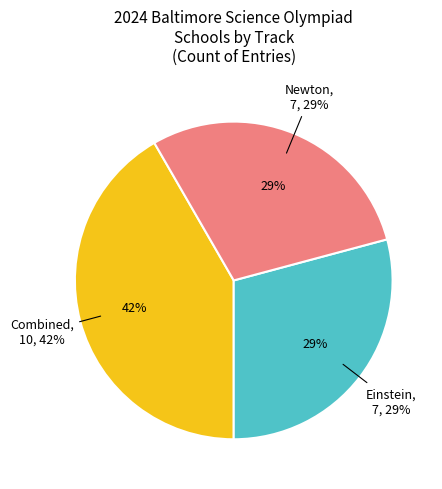

True or false: Combined accounts for 42% of the total.

True